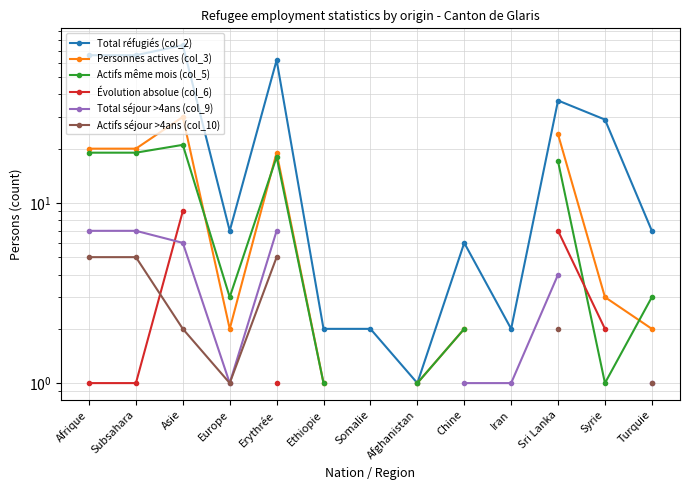

At how many categories does at least one series exceed 69?

1